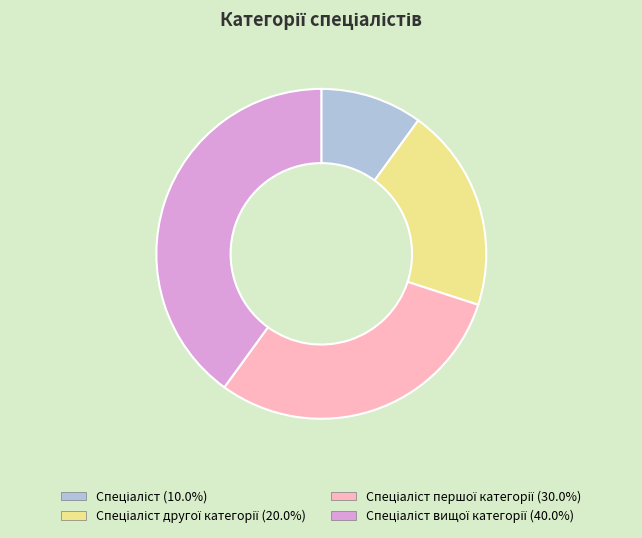

Does any single category account for the majority?

No